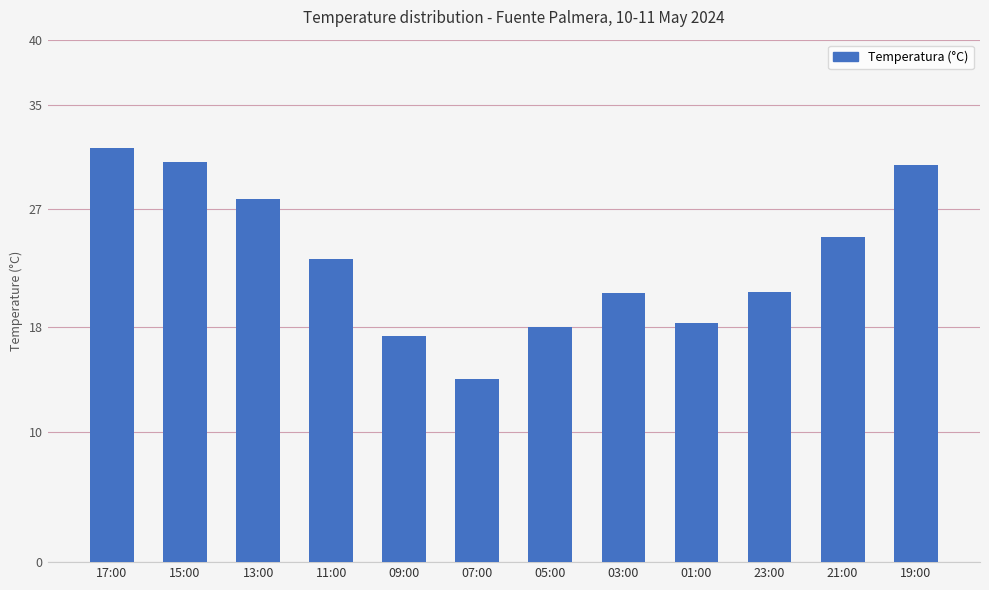

What is the label of the 9th bar from the left?

01:00